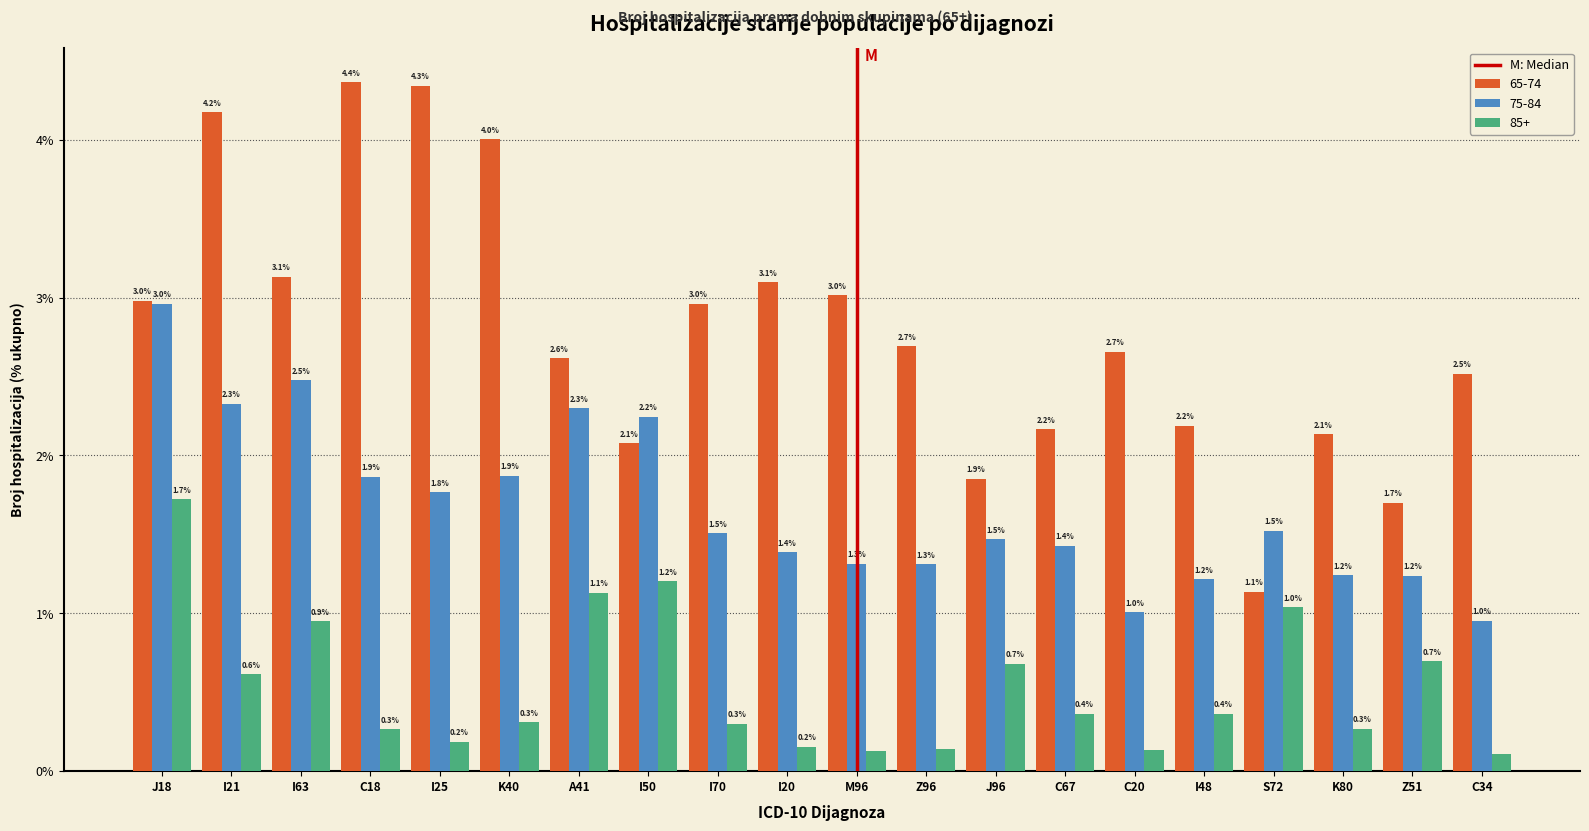

Rank the series by their average value, from highest to lowest.

65-74, 75-84, 85+